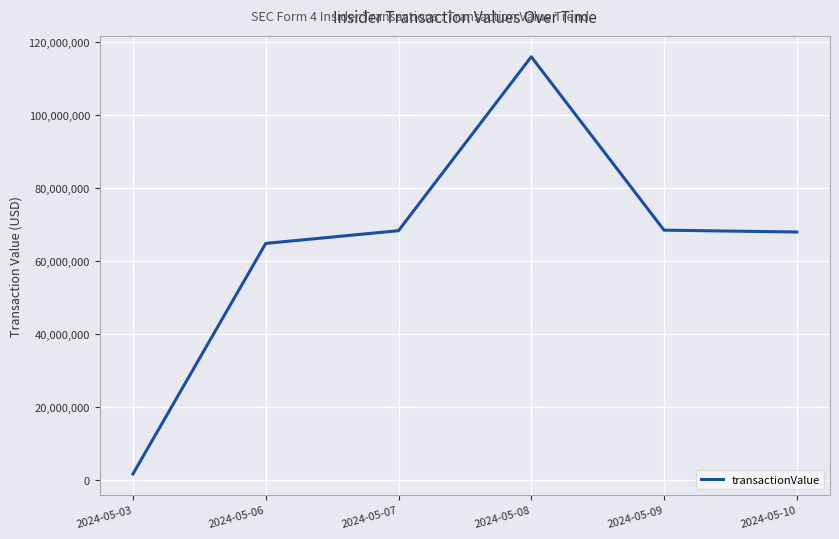

What is the ratio of the value at 2024-05-10 to the value at 2024-05-08?

0.6